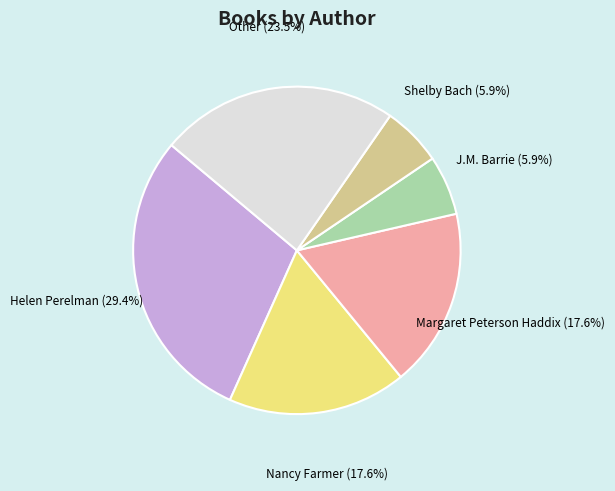

Is there any slice that represents more than half of the pie?

No